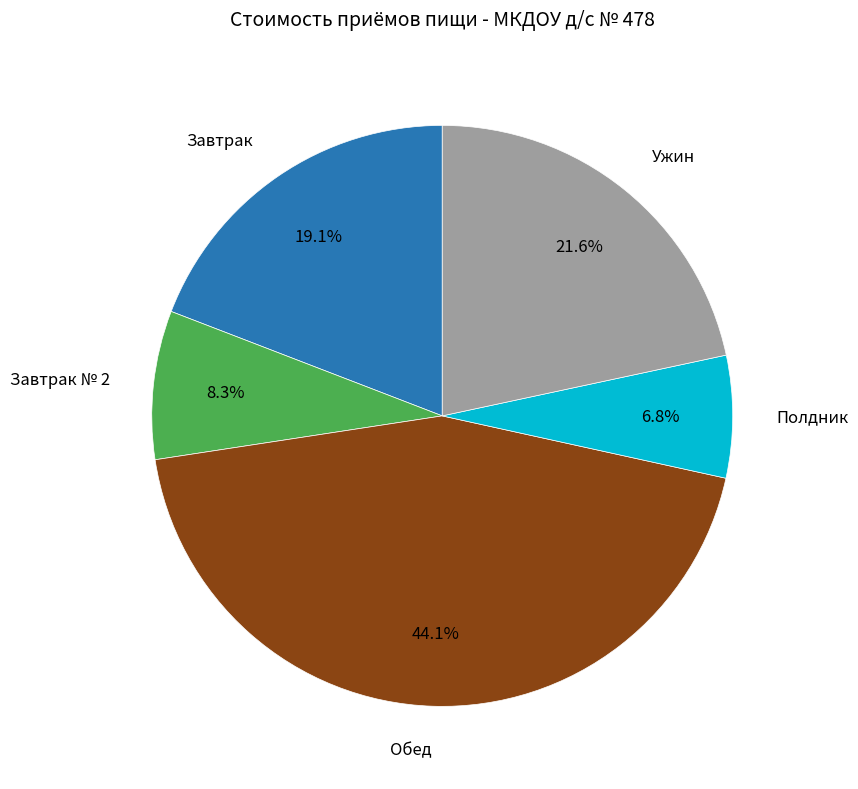

Is there any slice that represents more than half of the pie?

No